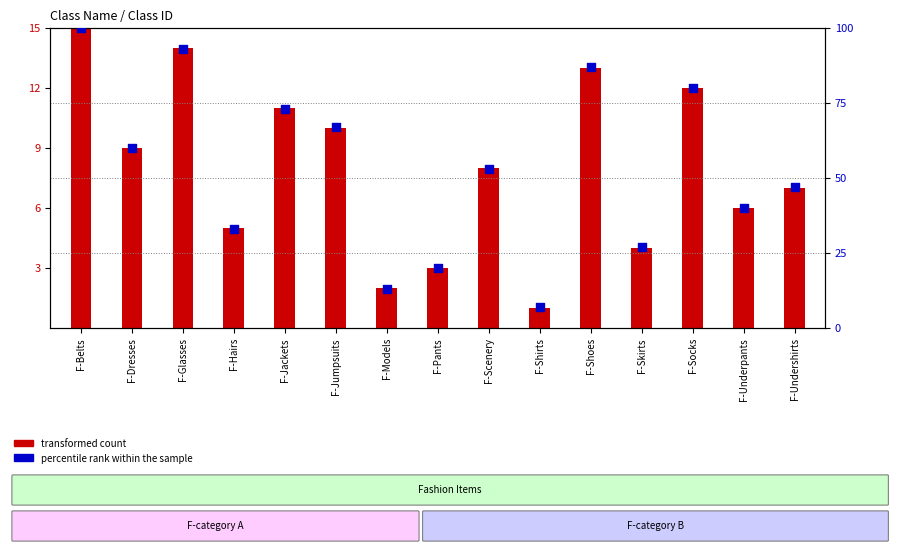

What is the total value across all series at F-Models?

15